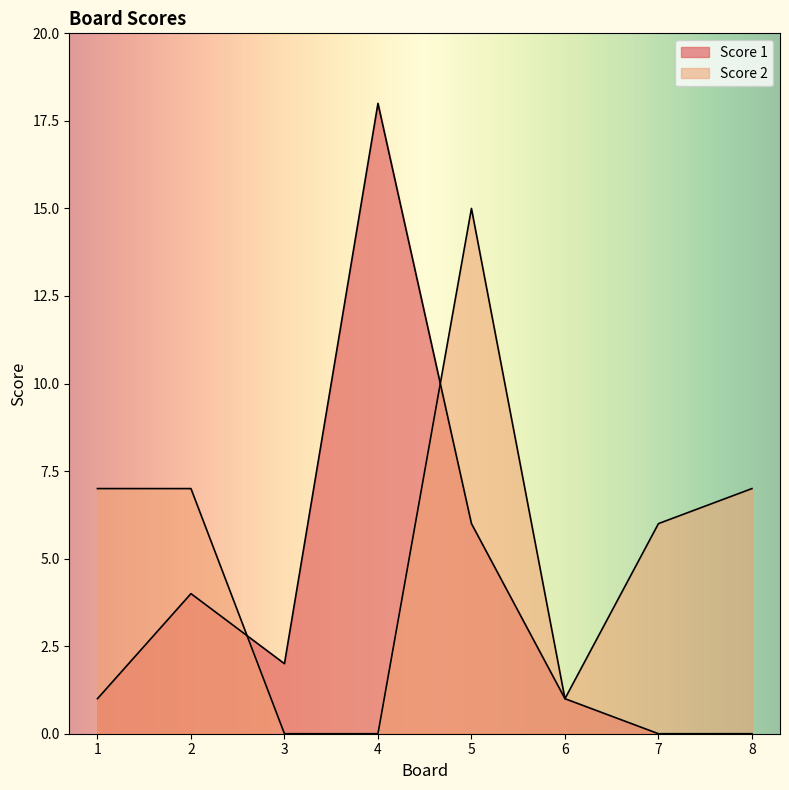

Where is the first local minimum for Score 1?

3